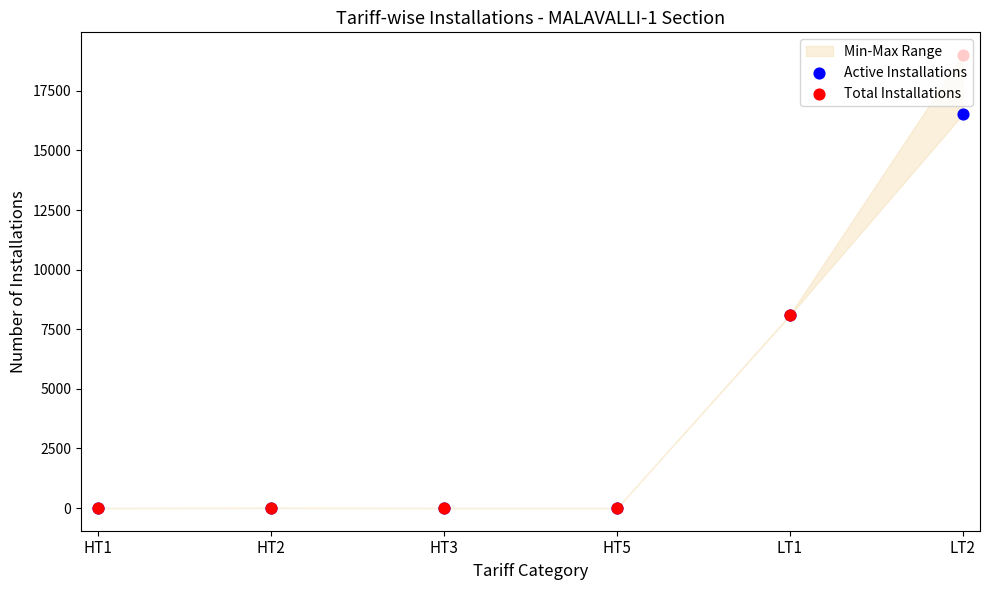

What are all the series names shown in the legend?

Active Installations, Total Installations